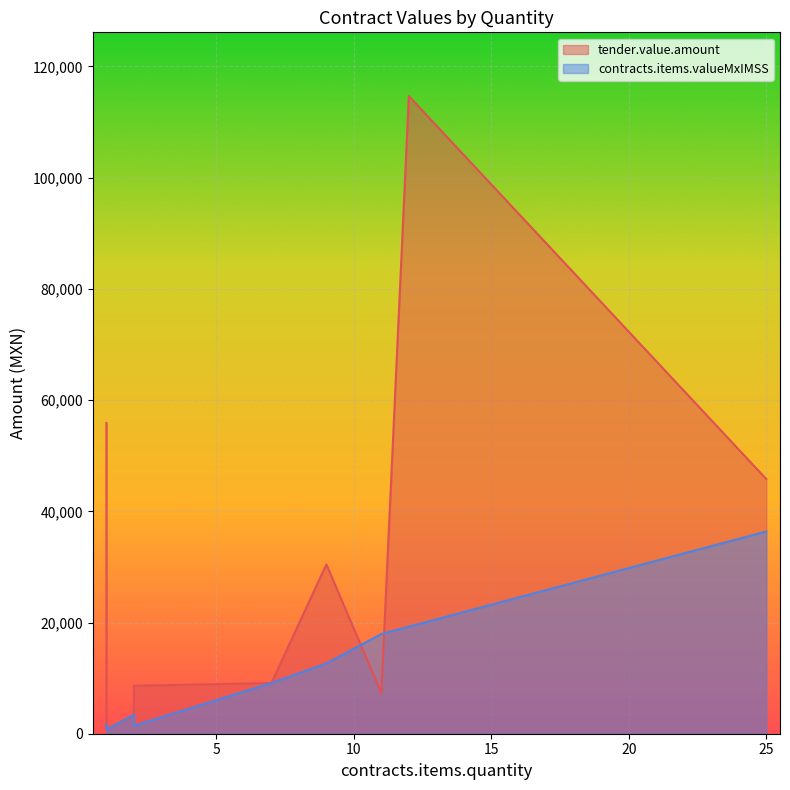

Which series has the largest total across all categories?

tender.value.amount